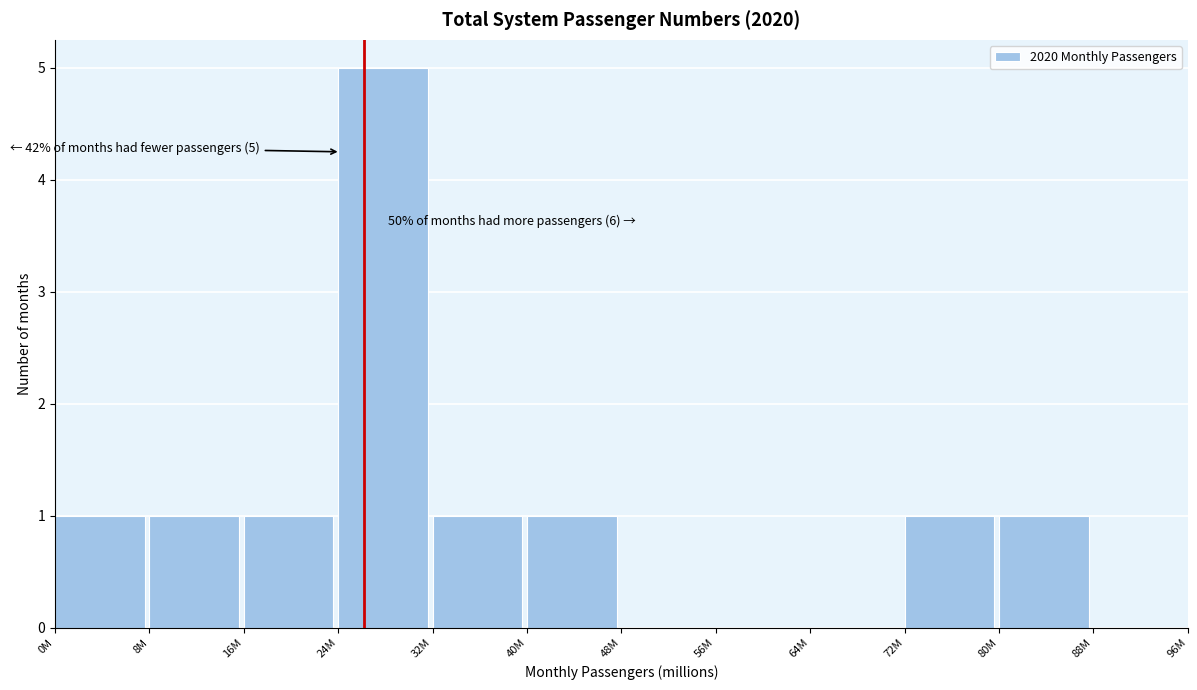

Reading right to left, extract all data points from this chart.

88M=0	80M=1	72M=1	64M=0	56M=0	48M=0	40M=1	32M=1	24M=5	16M=1	8M=1	0M=1